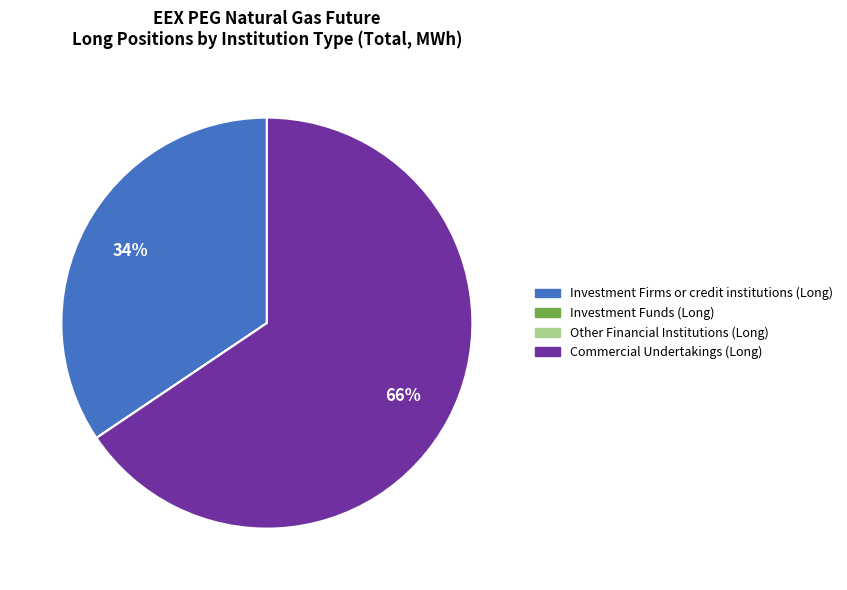

To the nearest percent, what is the difference between the largest and smallest slice percentages?

66%